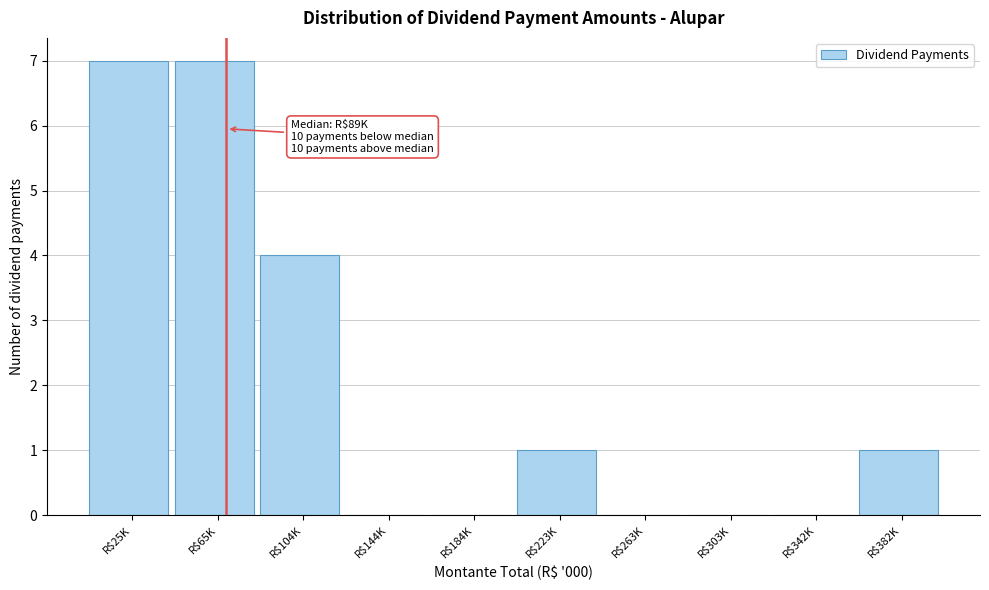

True or false: the data shows 5 at R$104K.

False